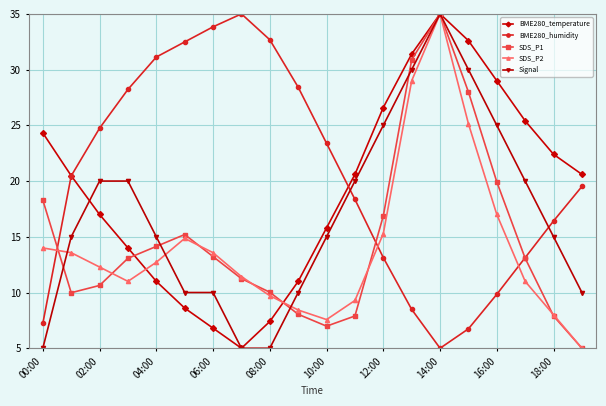

What is the lowest value of the SDS_P1 series?

5.0